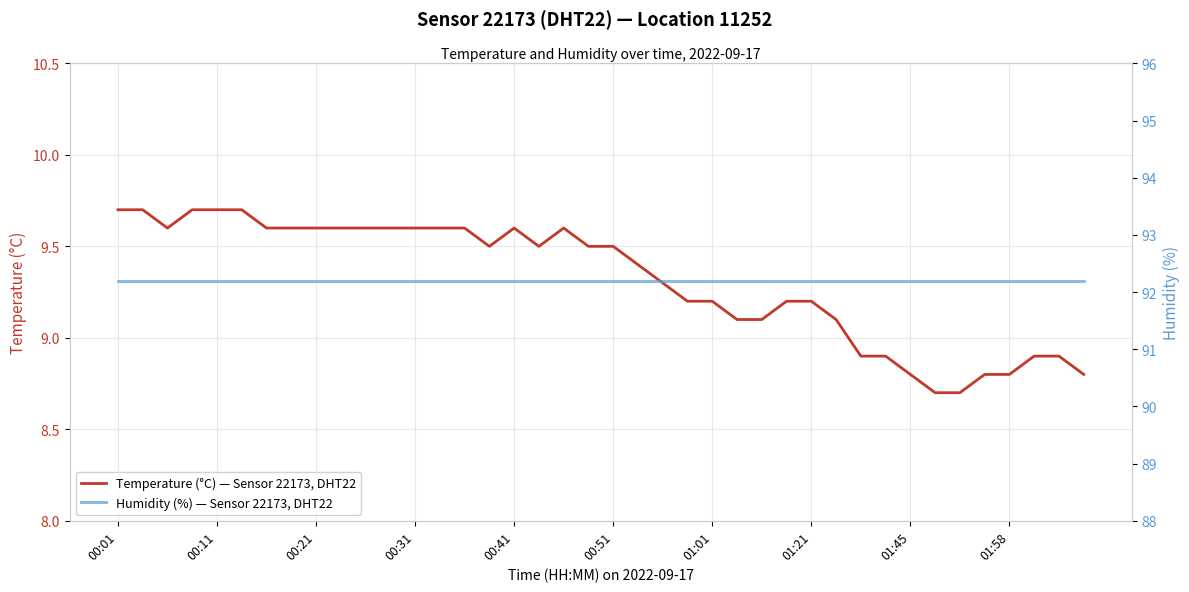

Rank the series by their average value, from highest to lowest.

Humidity (%) — Sensor 22173, DHT22, Temperature (°C) — Sensor 22173, DHT22